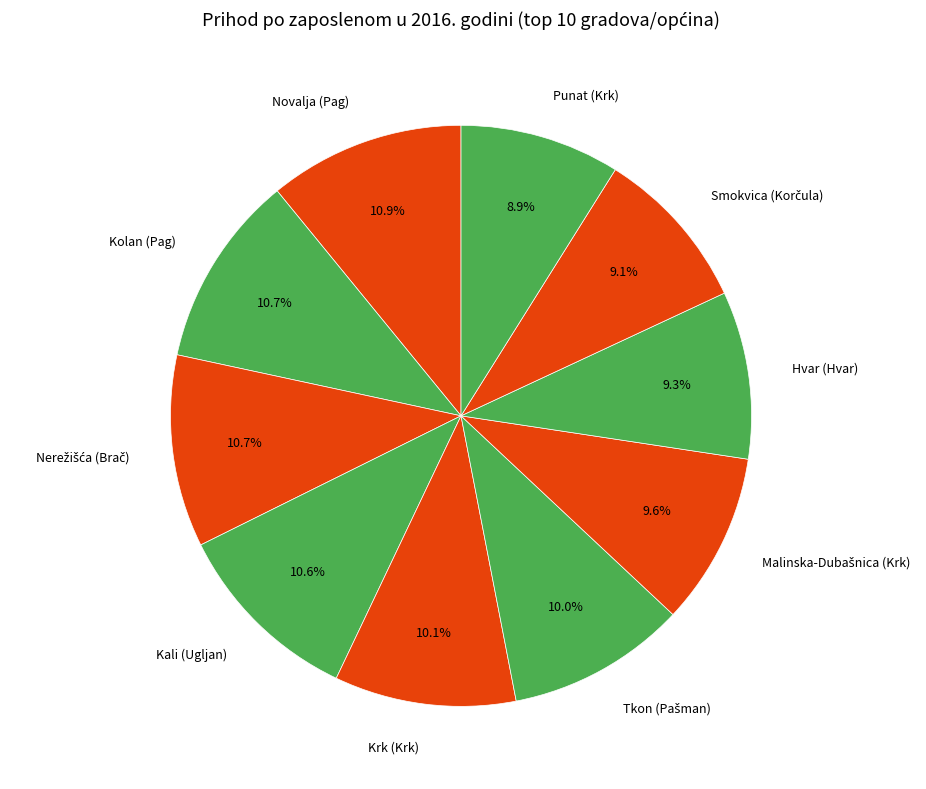

What is the ratio of the value at Hvar (Hvar) to the value at Punat (Krk)?

1.0